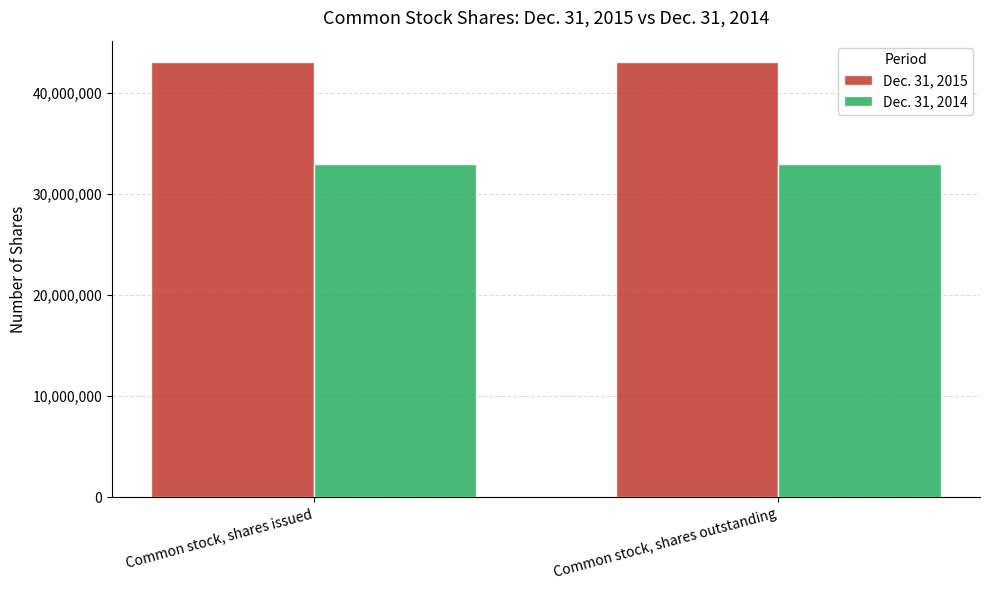

Reading right to left, list all the values displayed in this chart.

Dec. 31, 2015: 42984243	42984243
Dec. 31, 2014: 32924535	32924535